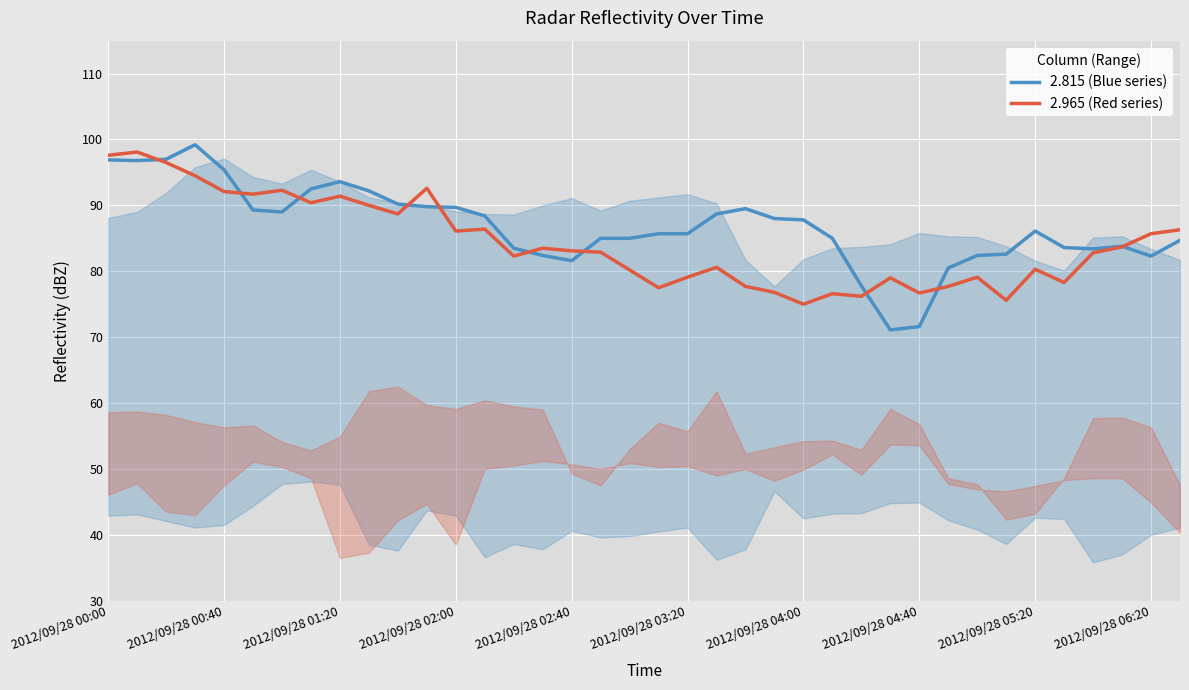

What is the smallest value displayed?

71.1